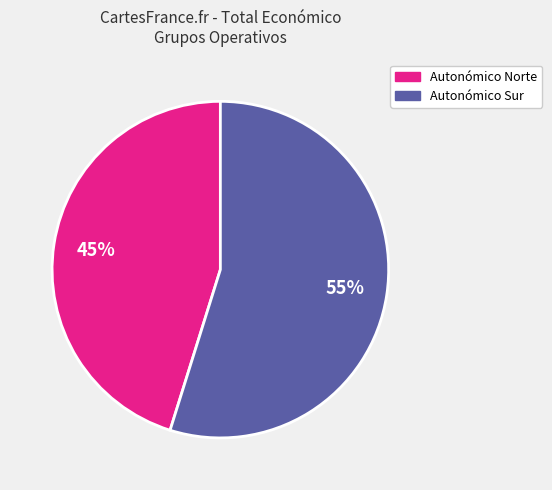

To the nearest percent, what is the difference between the largest and smallest slice percentages?

10%